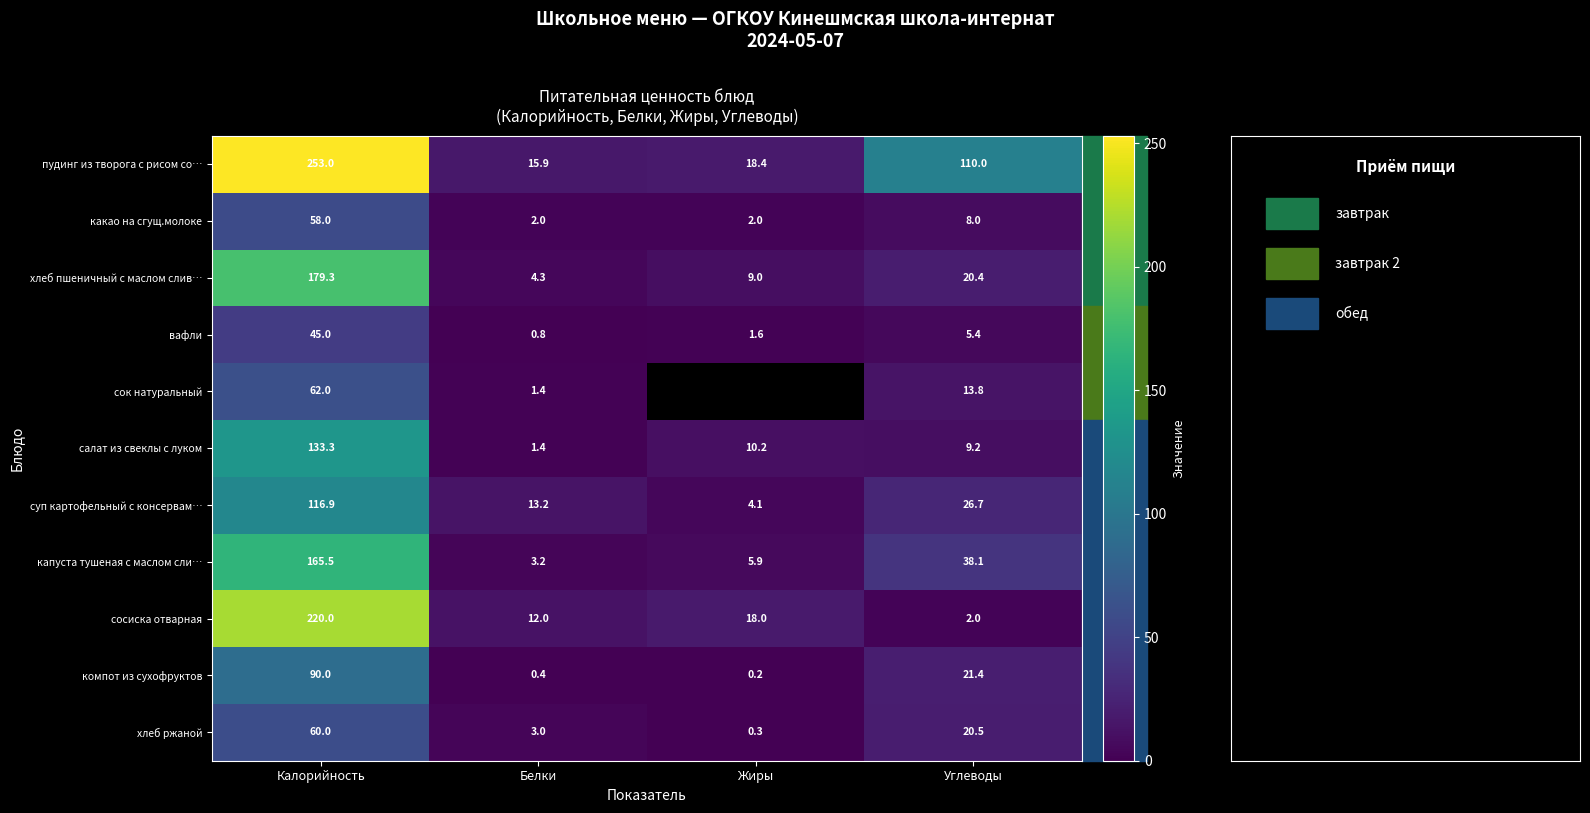

At which label does салат из свеклы с луком first exceed 10?

Калорийность